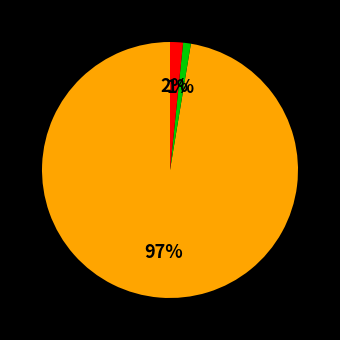

Does any single category account for the majority?

Yes